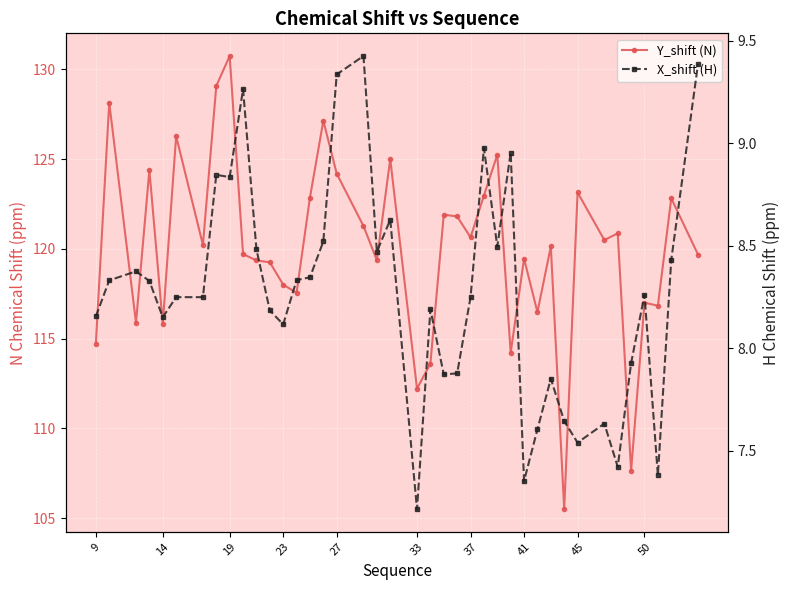

Which series has the largest total across all categories?

Y_shift (N)